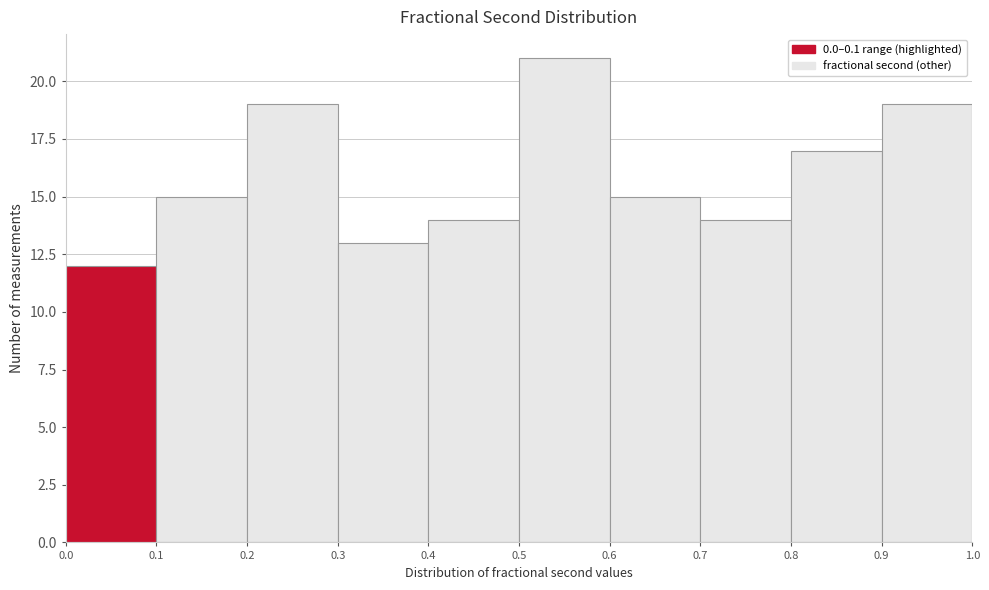

How tall is the bar that spans 0.0 to 0.1 on the x-axis? The values are not printed on the chart, so give them approximately, as read against the axis.

12